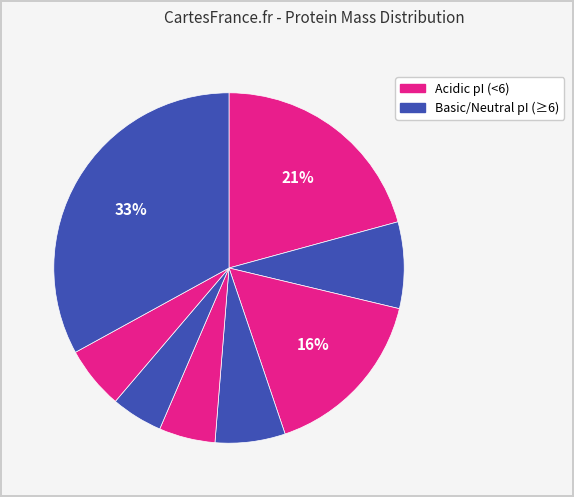

How many slices are in this pie chart?

8